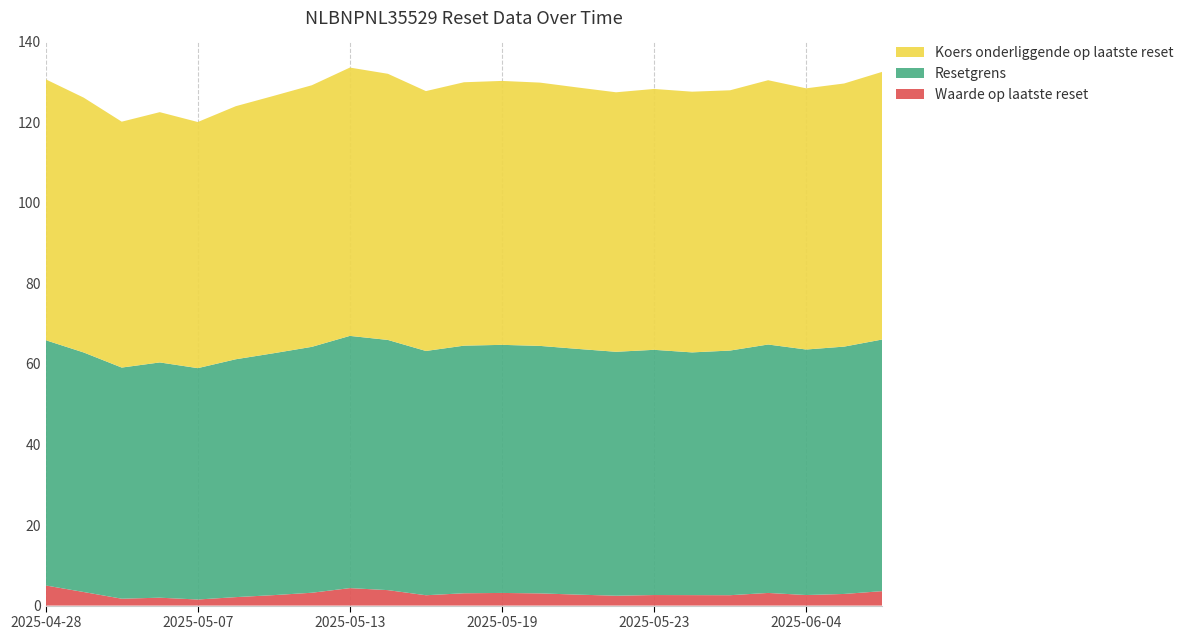

Reading left to right, extract all data points from this chart.

Waarde op laatste reset: 5.0	3.4	1.7	2.0	1.5	2.1	2.6	3.2	4.3	3.8	2.6	3.1	3.1	3.0	2.7	2.5	2.6	2.6	2.6	3.1	2.6	2.9	3.6
Resetgrens: 60.9	59.5	57.4	58.4	57.5	59.1	60.1	61.1	62.6	62.1	60.7	61.5	61.6	61.5	61.0	60.6	60.9	60.3	60.8	61.7	61.0	61.4	62.5
Koers onderliggende op laatste reset: 64.8	63.3	61.1	62.1	61.1	62.8	63.9	65.0	66.6	66.1	64.5	65.4	65.5	65.4	64.9	64.4	64.8	64.7	64.6	65.6	64.9	65.3	66.5